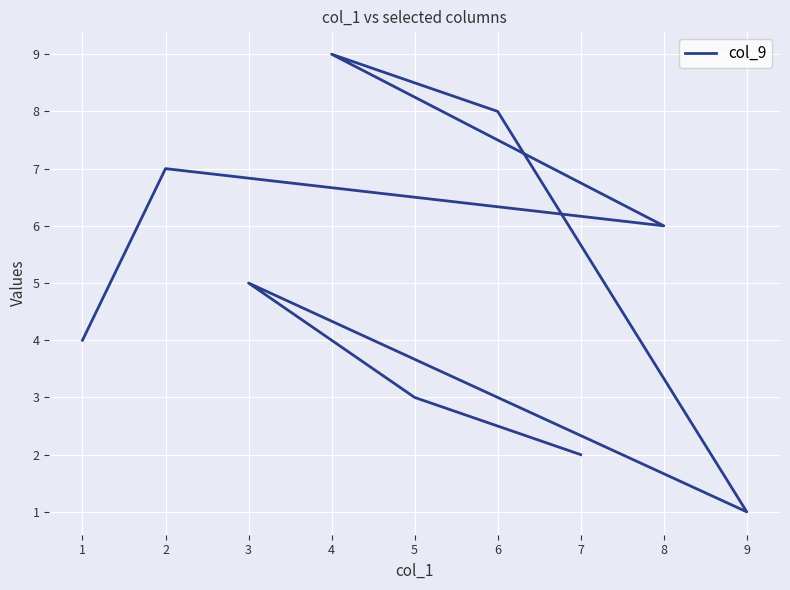

What is the value of the 7th point from the left?

5